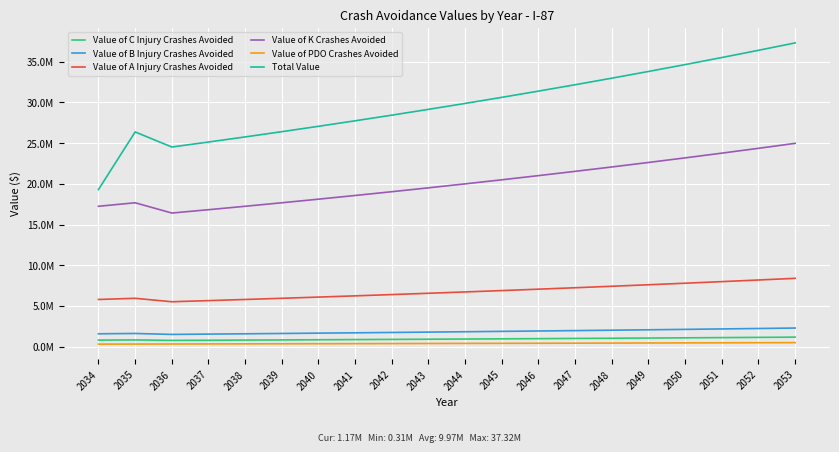

Rank the categories by Value of K Crashes Avoided value from highest to lowest.

2053, 2052, 2051, 2050, 2049, 2048, 2047, 2046, 2045, 2044, 2043, 2042, 2041, 2040, 2035, 2039, 2034, 2038, 2037, 2036